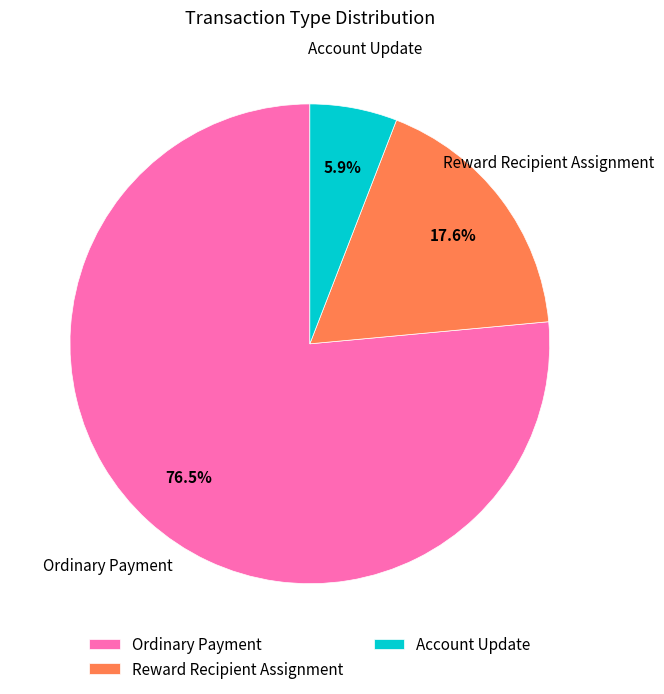

Rank the categories by value from highest to lowest.

Ordinary Payment, Reward Recipient Assignment, Account Update